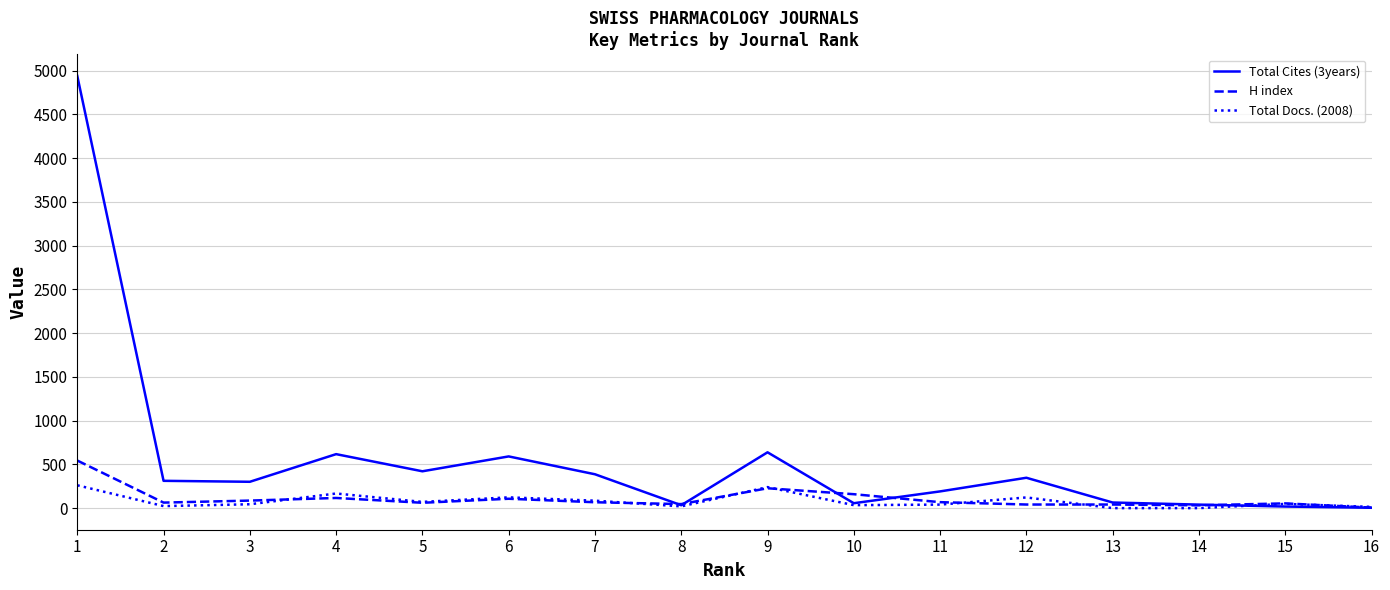

What is the difference between the maximum and minimum values in the Total Docs. (2008) series?

261